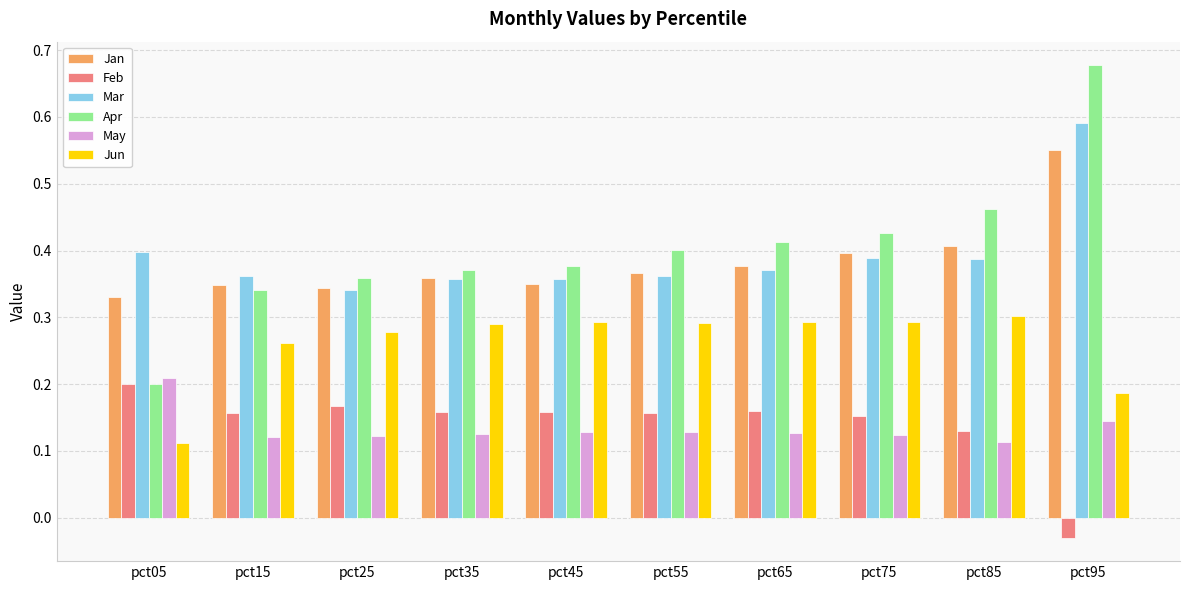

Are the bars horizontal?

No